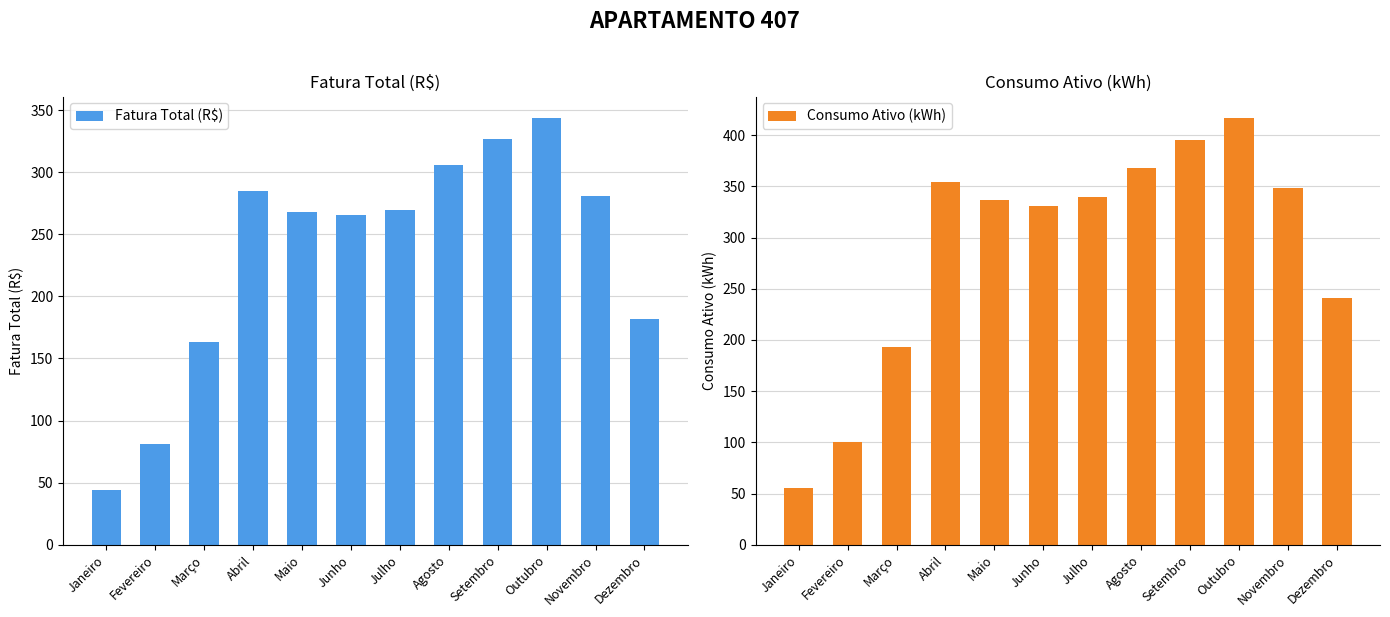

Does the chart contain stacked bars?

No